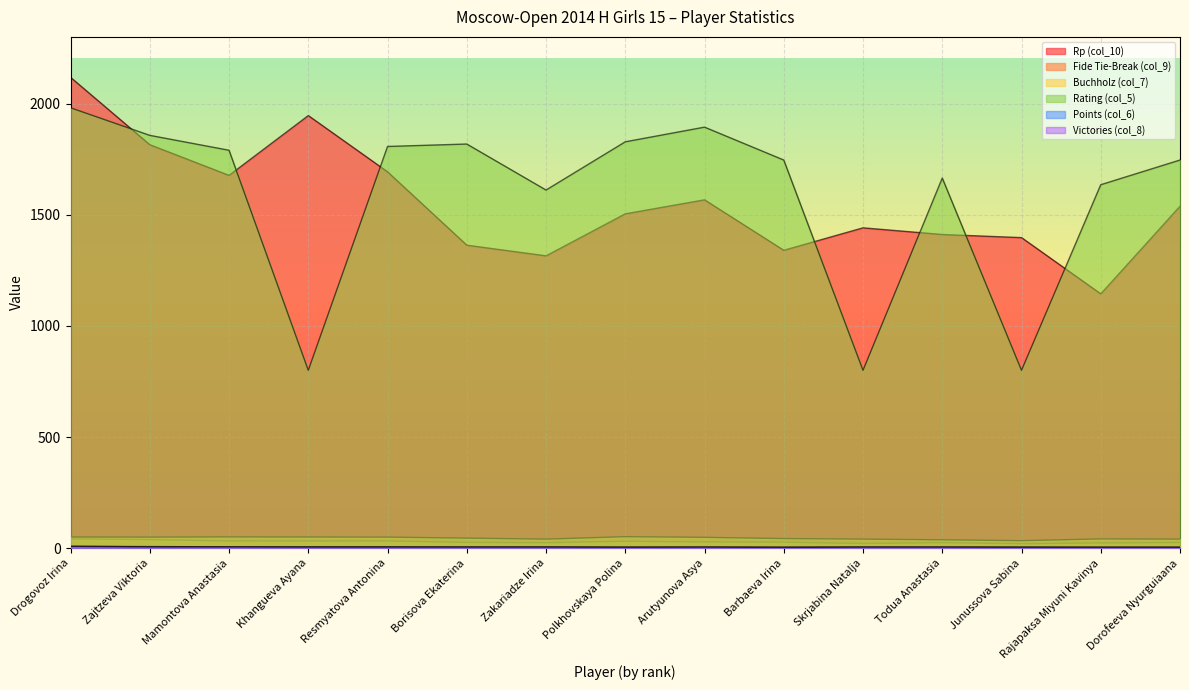

How many lines are shown in the chart?

6